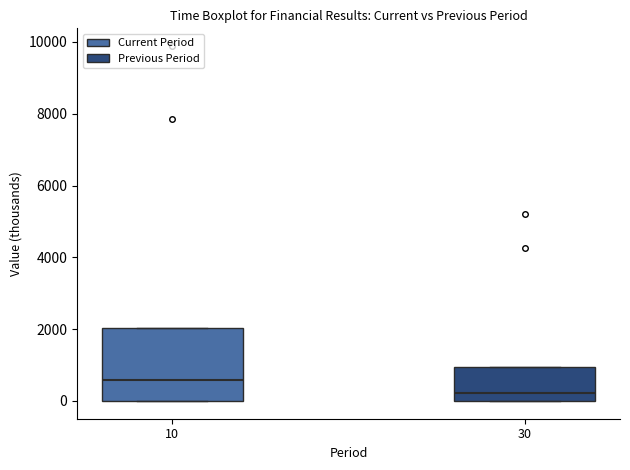

Which box has the lowest median line?

30